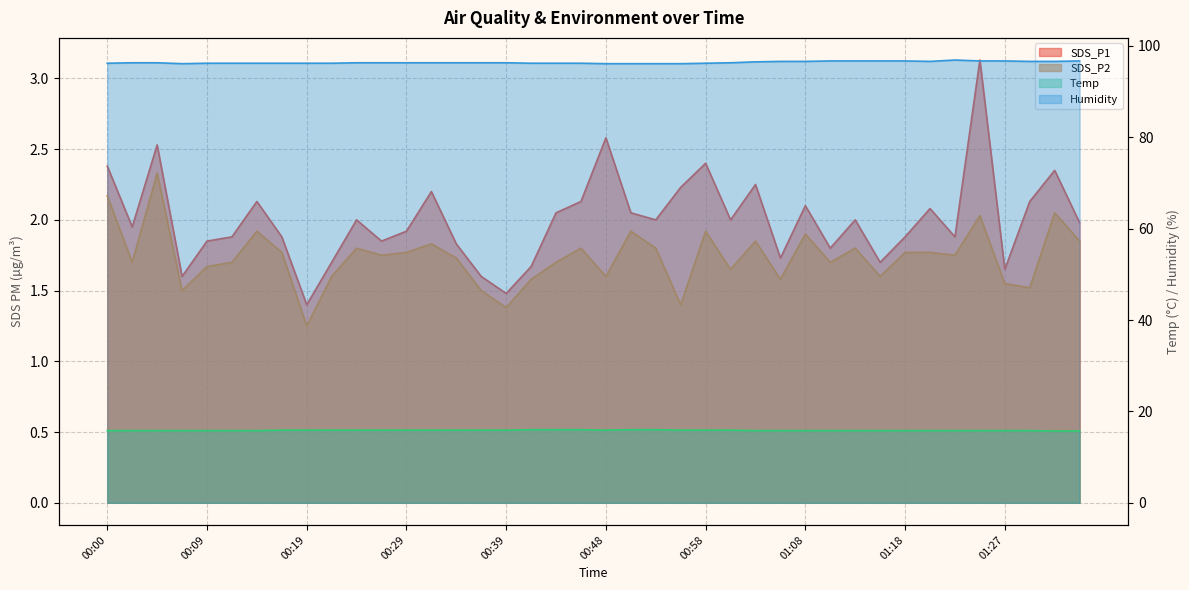

What is the average value of the SDS_P2 series?

1.7